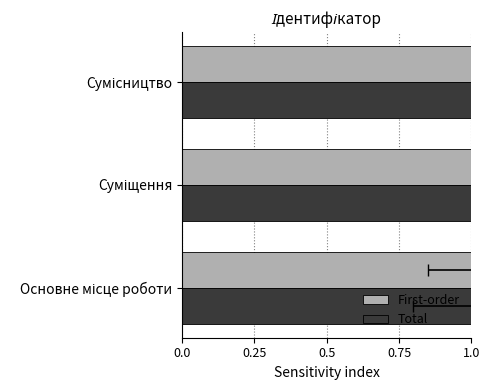

Reading left to right, list all the values displayed in this chart.

First-order: 1	2	3
Total: 1	2	3